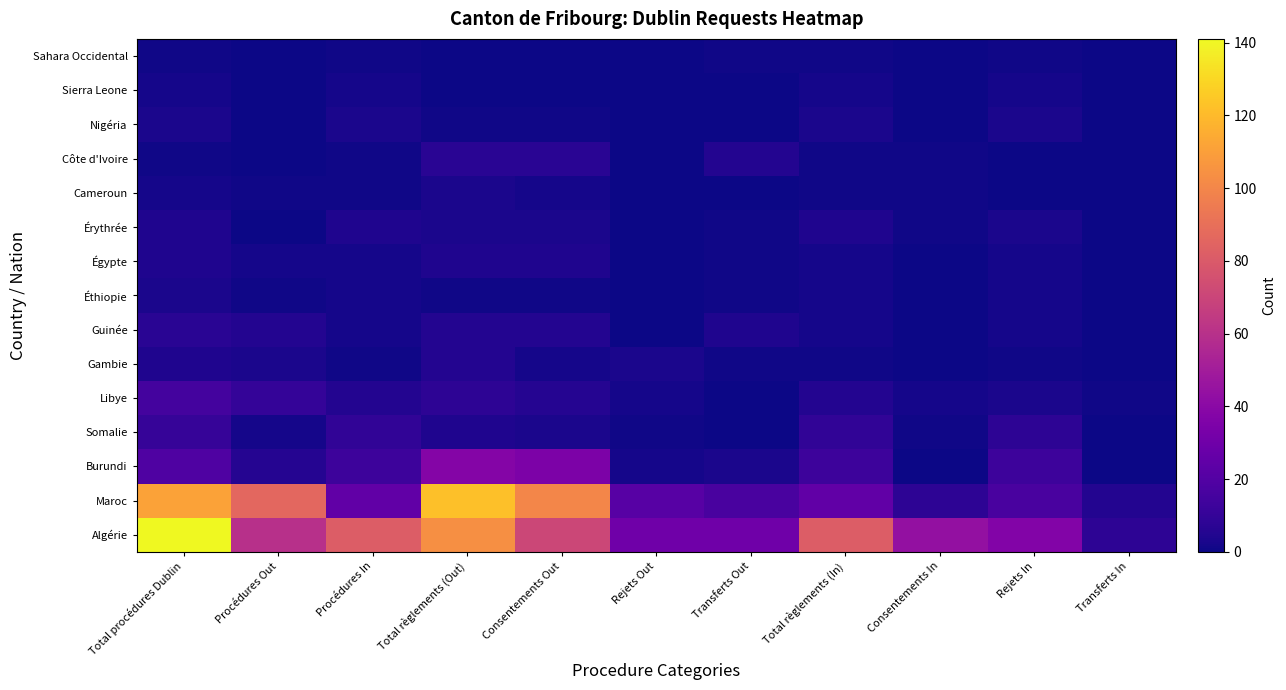

What is the difference between the highest and lowest values at Procédures In?

80